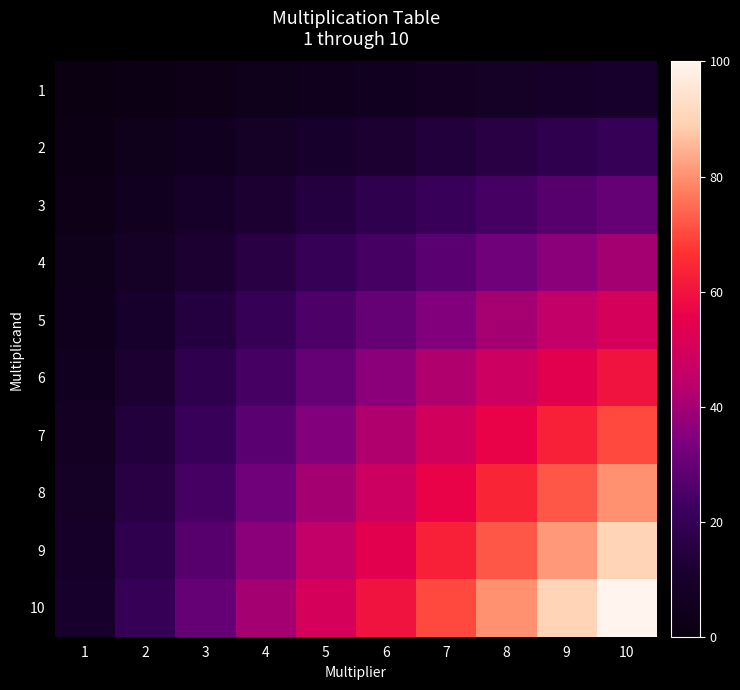

At how many categories does at least one series exceed 85?

2